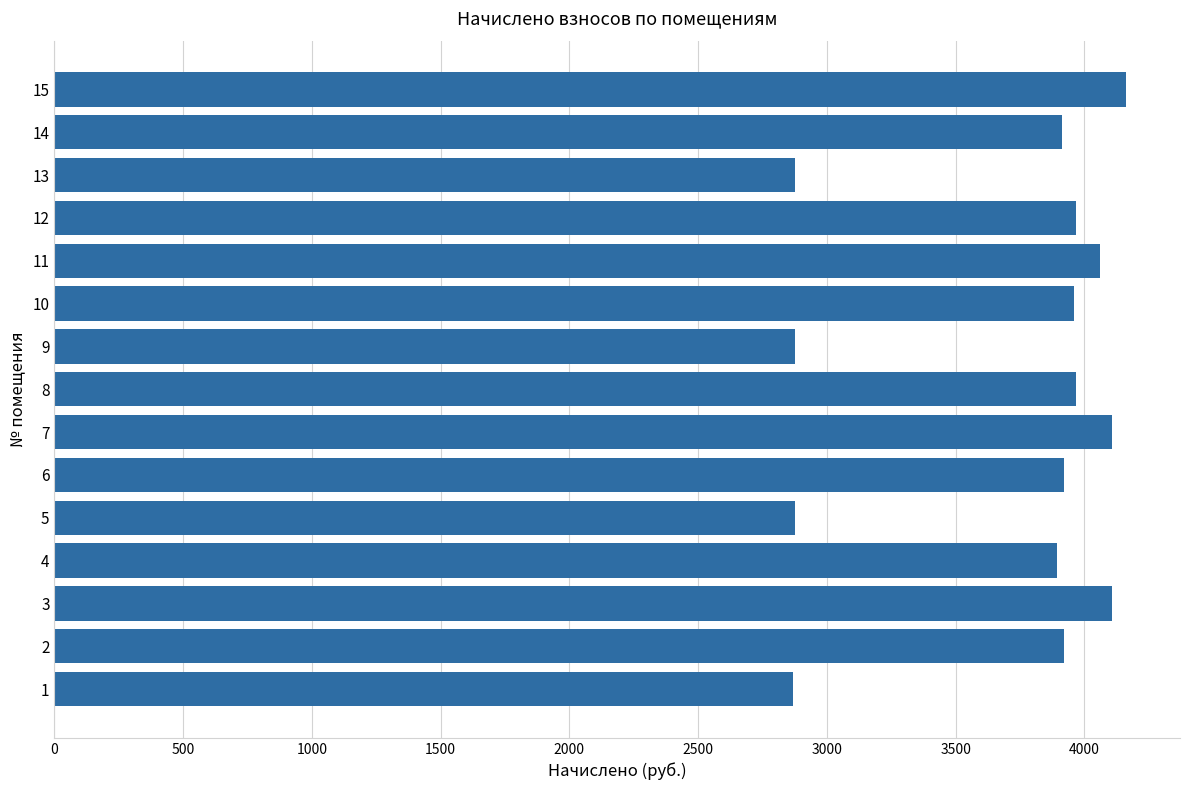

Is it true that the value at 7 is 1419.3?

False